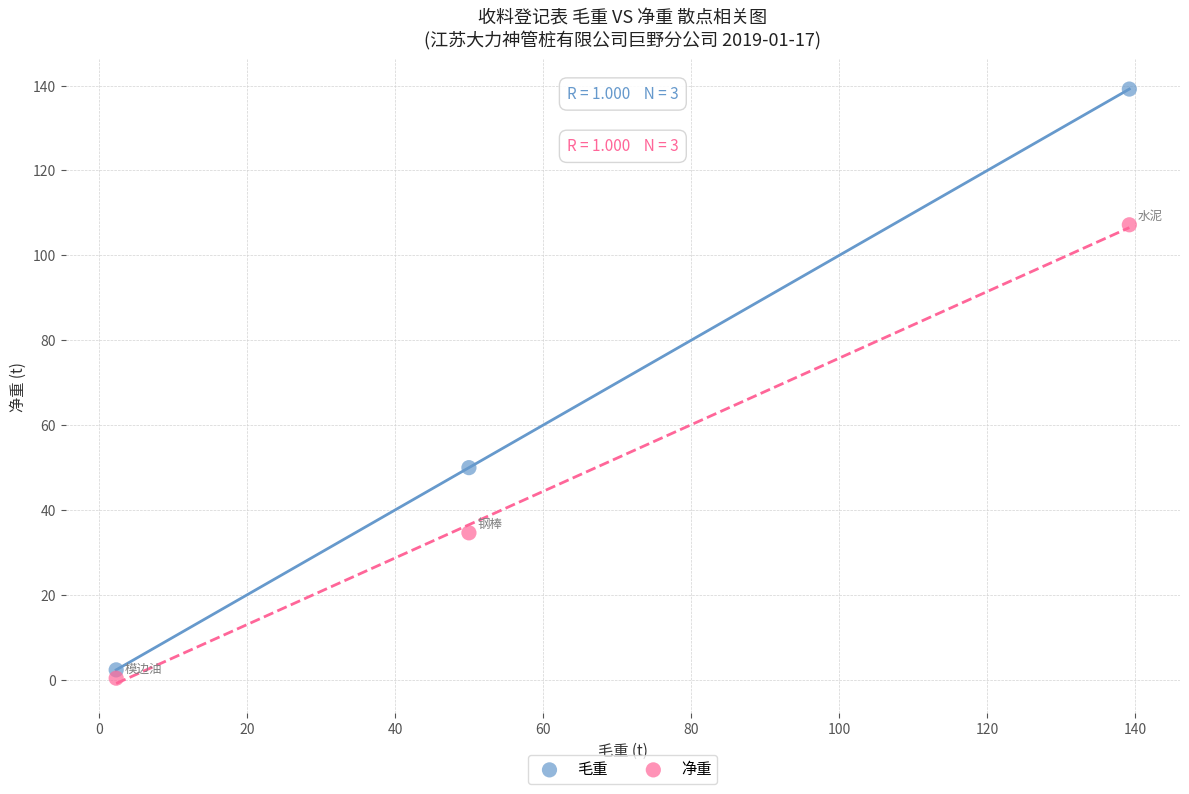

Which series has the widest spread of Y values?

毛重